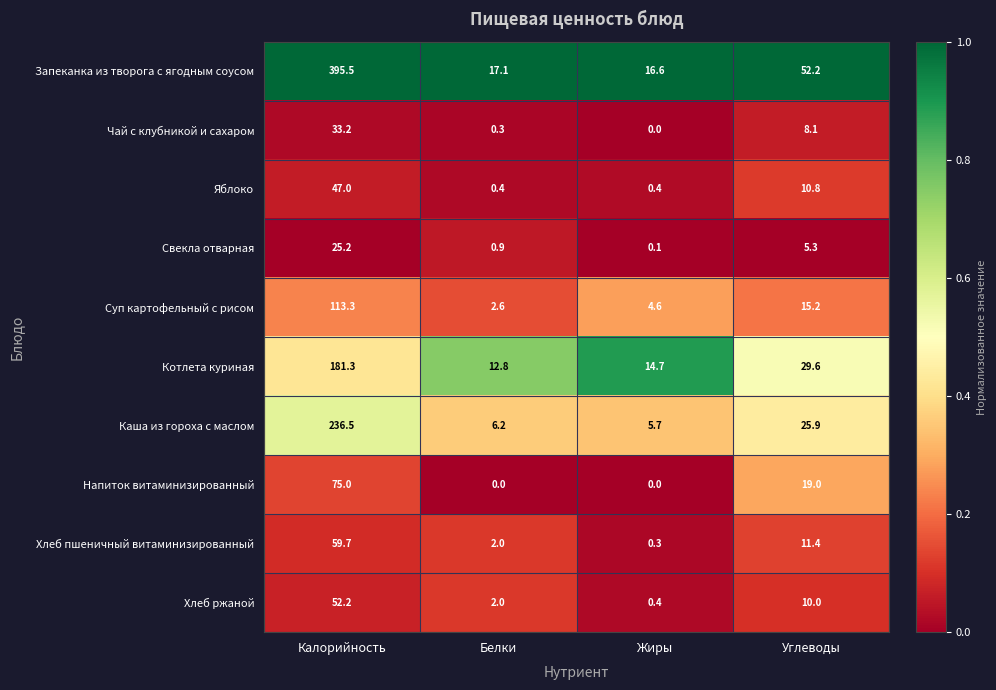

Is it true that Котлета куриная equals 12.8 at Белки?

True